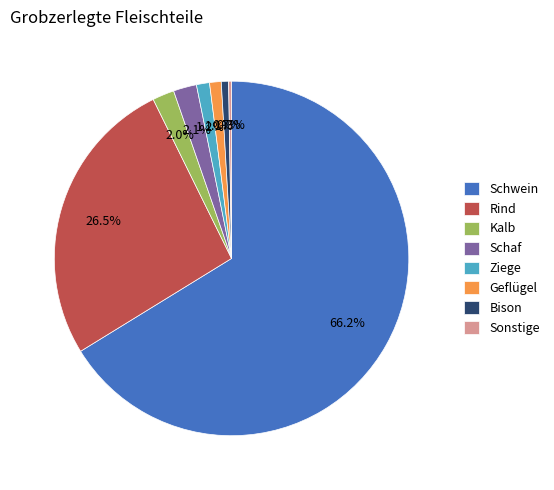

To the nearest percent, what percentage of the pie is Kalb?

2%